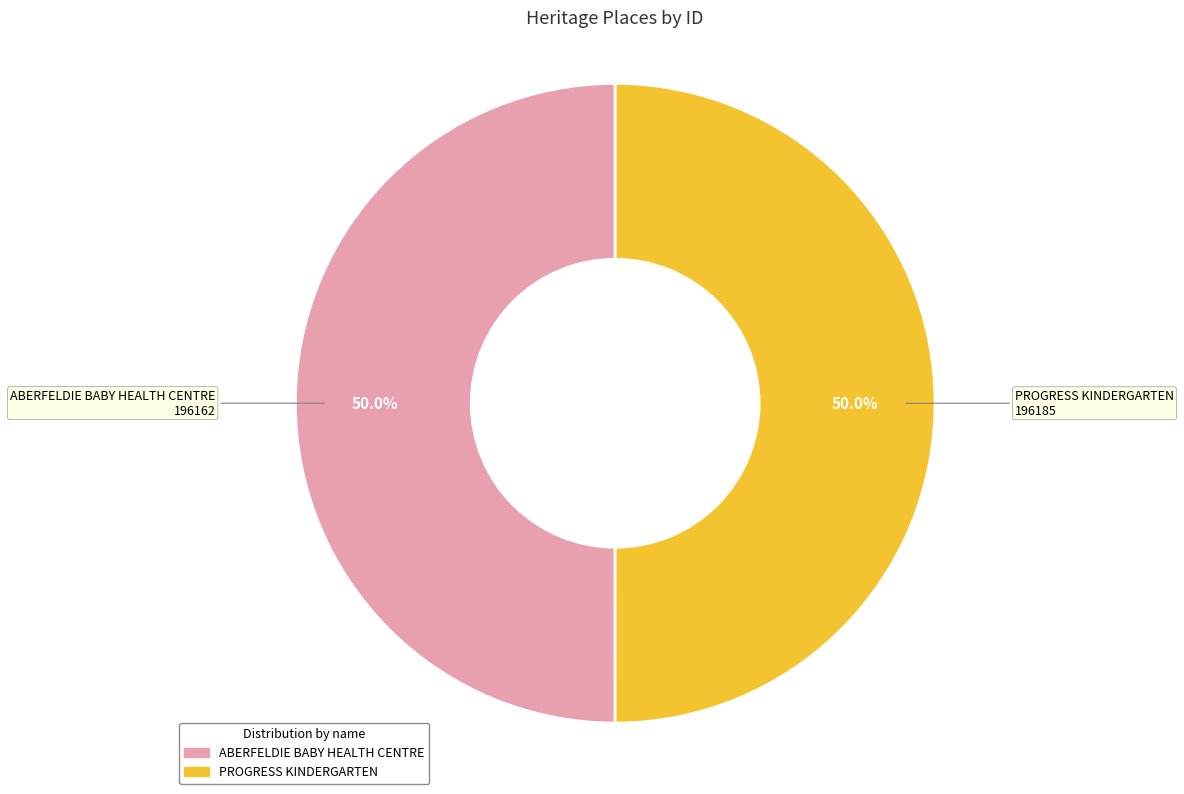

Approximately how many times larger is the value at ABERFELDIE BABY HEALTH CENTRE compared to PROGRESS KINDERGARTEN?

1.0